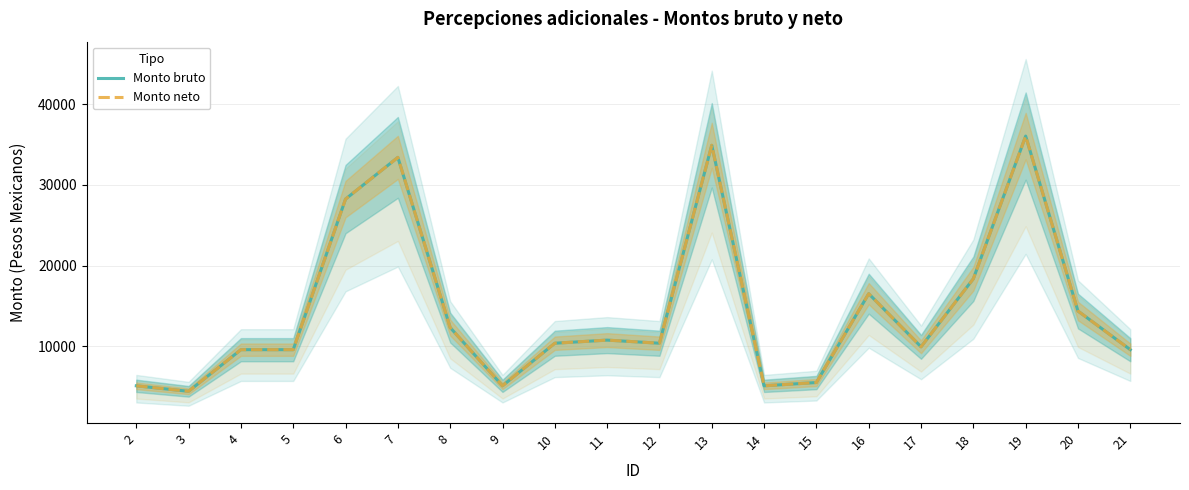

Which series changed the most between 6 and 14?

Monto bruto